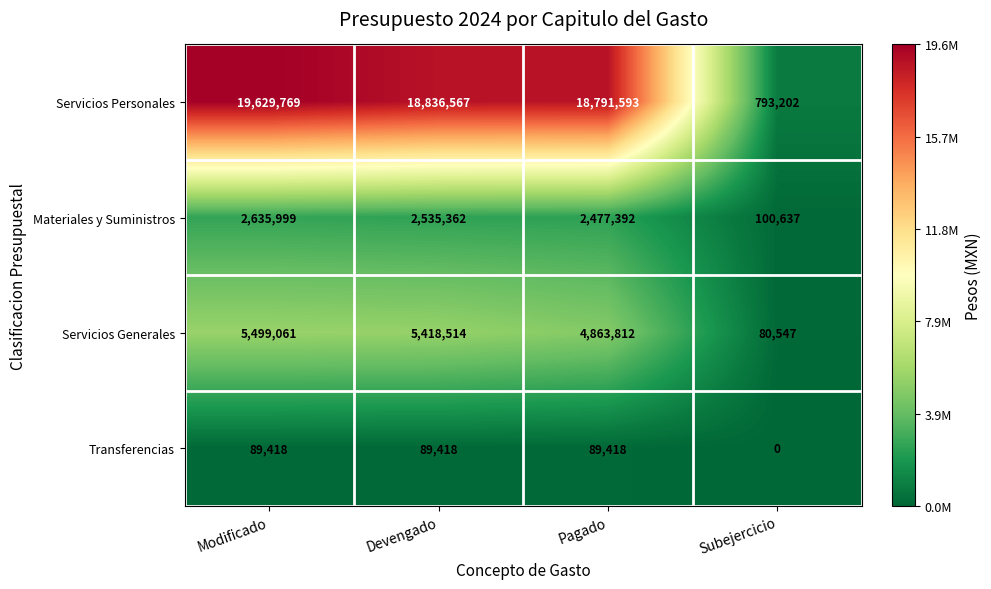

Reading left to right, what are all the values shown in this chart?

Servicios Personales: Modificado=19629769	Devengado=18836567	Pagado=18791593	Subejercicio=793202
Materiales y Suministros: Modificado=2635999	Devengado=2535362	Pagado=2477392	Subejercicio=100637
Servicios Generales: Modificado=5499061	Devengado=5418514	Pagado=4863812	Subejercicio=80547
Transferencias: Modificado=89418	Devengado=89418	Pagado=89418	Subejercicio=0